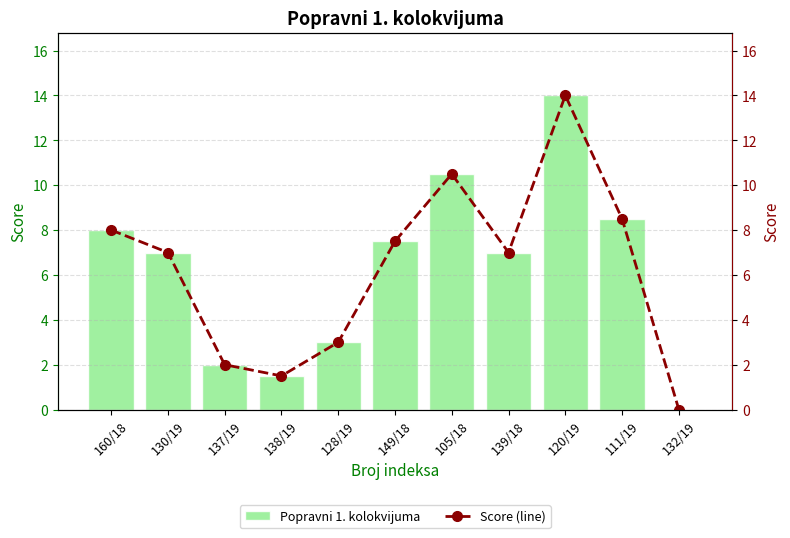

Rank the categories by Popravni 1. kolokvijuma value from highest to lowest.

120/19, 105/18, 111/19, 160/18, 149/18, 130/19, 139/18, 128/19, 137/19, 138/19, 132/19